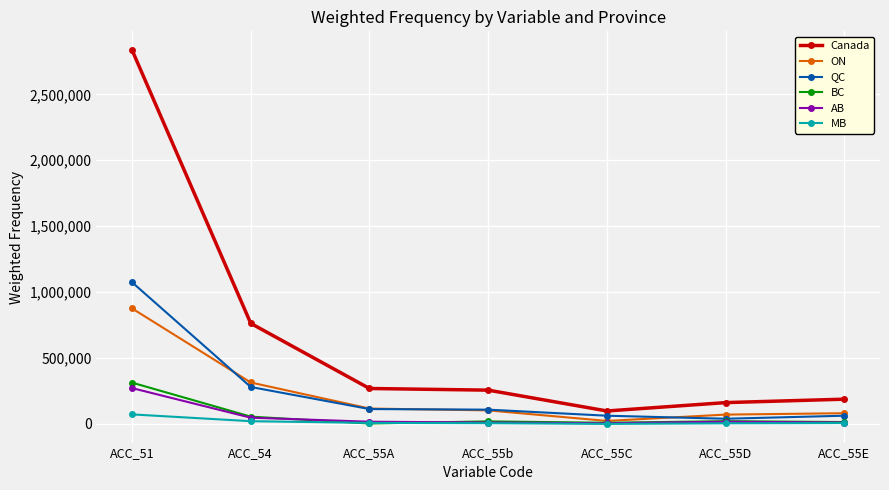

Which series has the largest total across all categories?

Canada